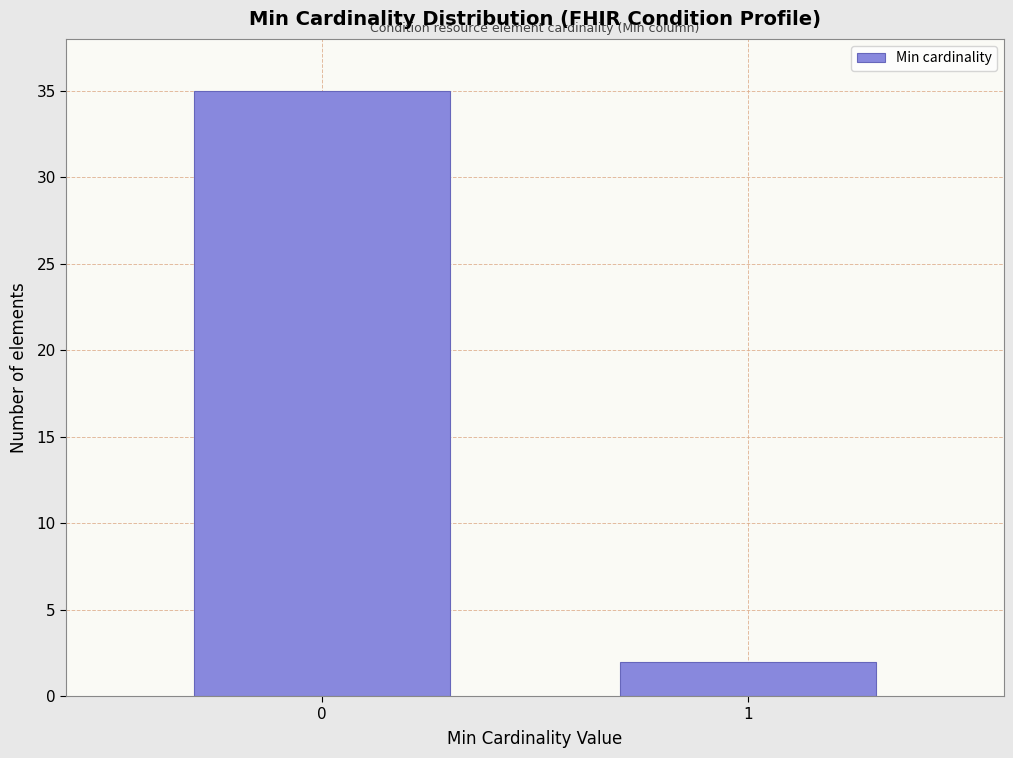

Reading left to right, list all the values displayed in this chart.

35	2